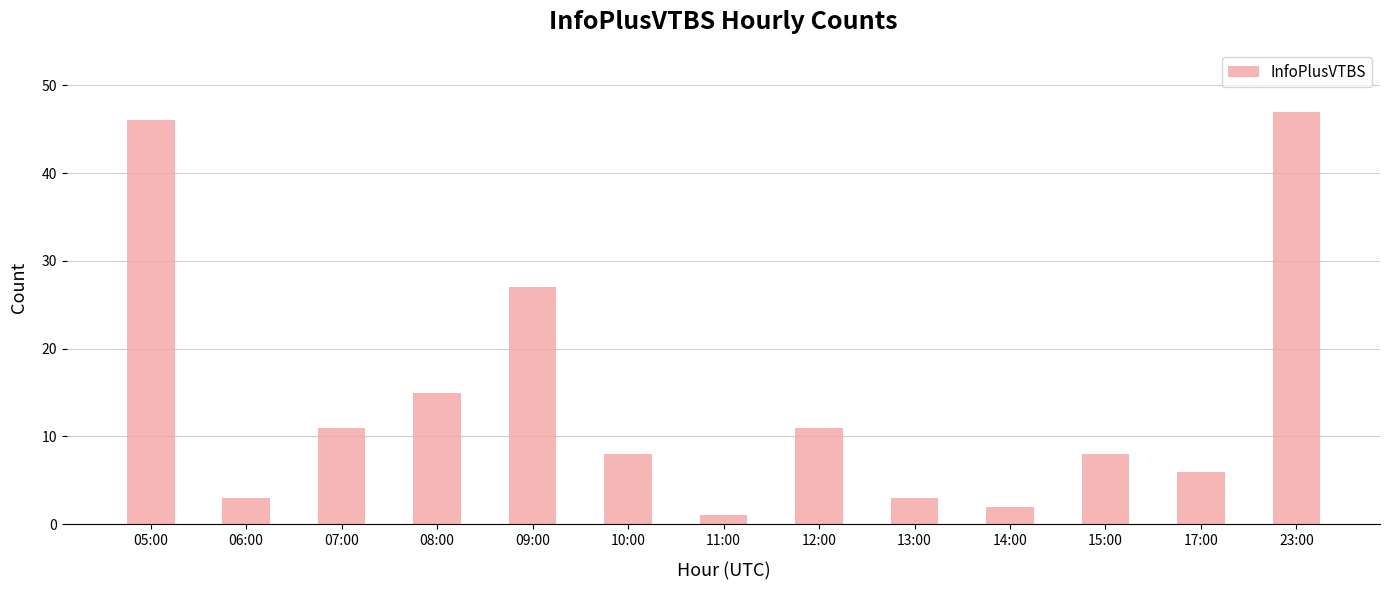

What is the difference between the maximum and second lowest values?

45